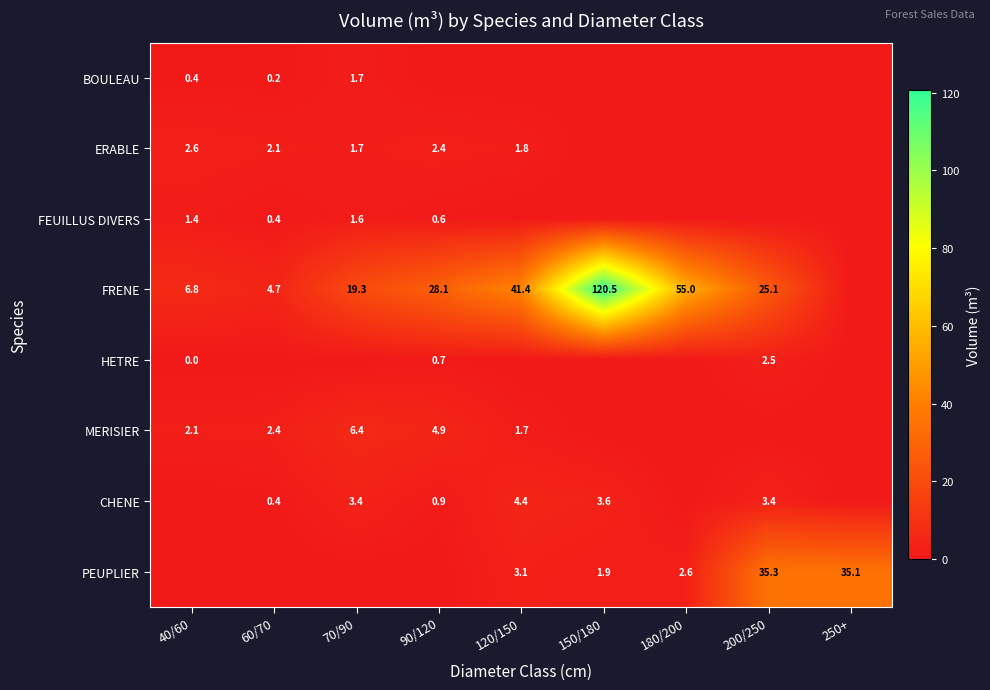

True or false: BOULEAU has a value of 1.7 at 70/90.

True